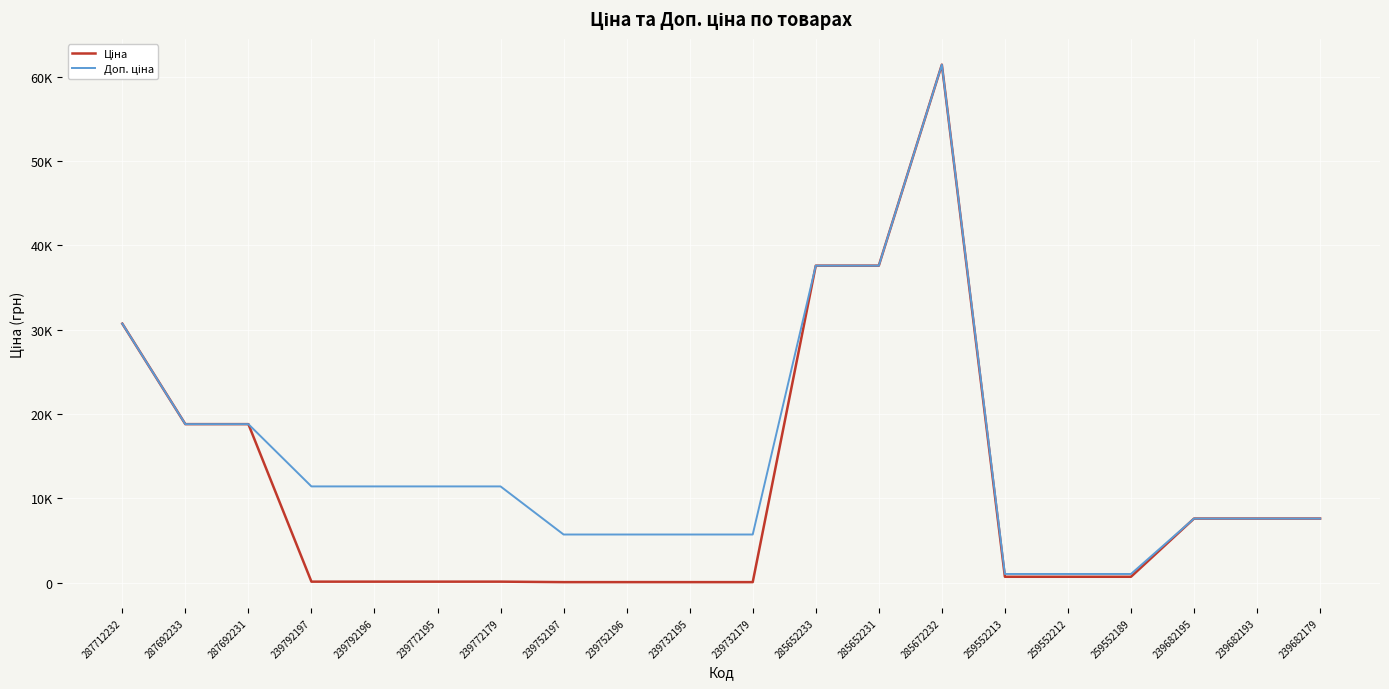

At which label does Доп. ціна reach its minimum?

259552213